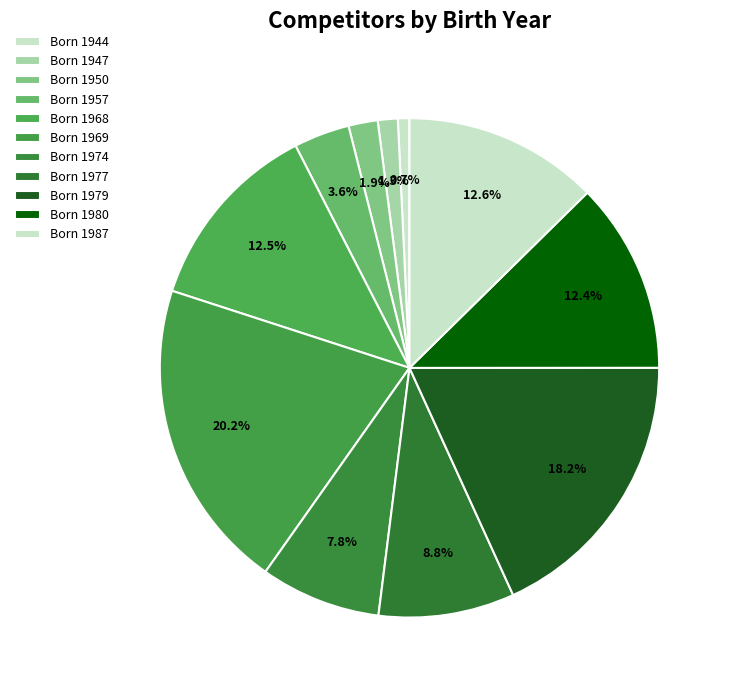

How many slices are in this pie chart?

11